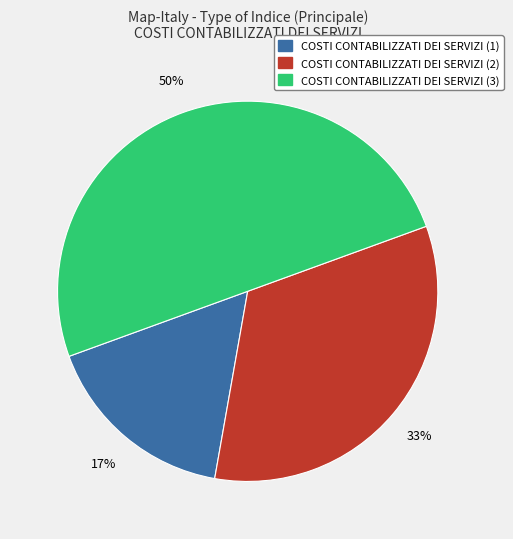

Does COSTI CONTABILIZZATI DEI SERVIZI (2) represent more than half of the total?

No